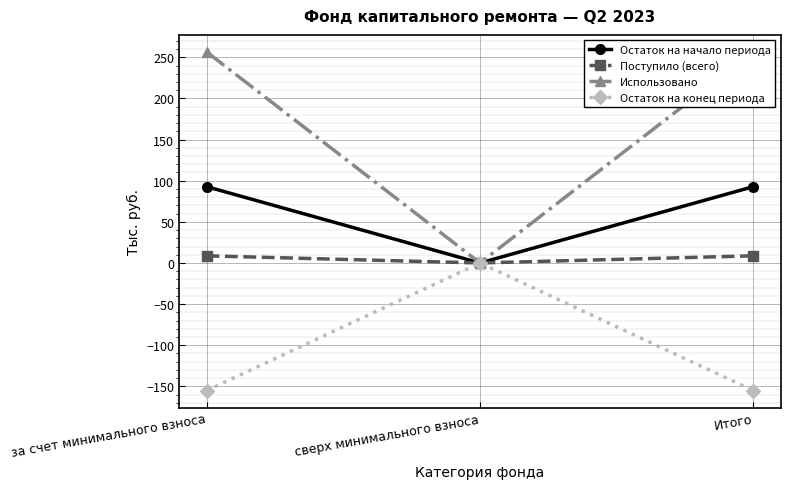

How many values in the Поступило (всего) series exceed 8?

2